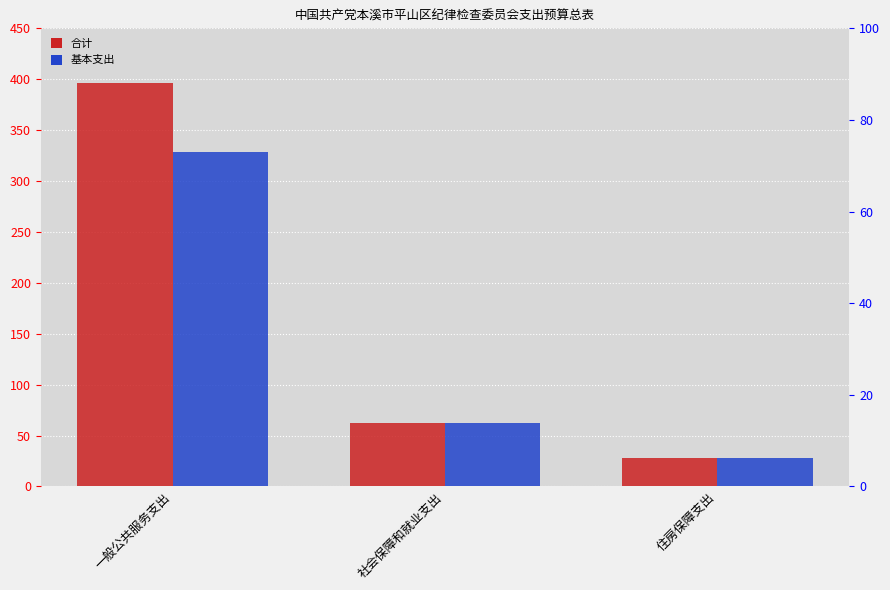

Rank the series by their maximum value, from lowest to highest.

基本支出, 合计